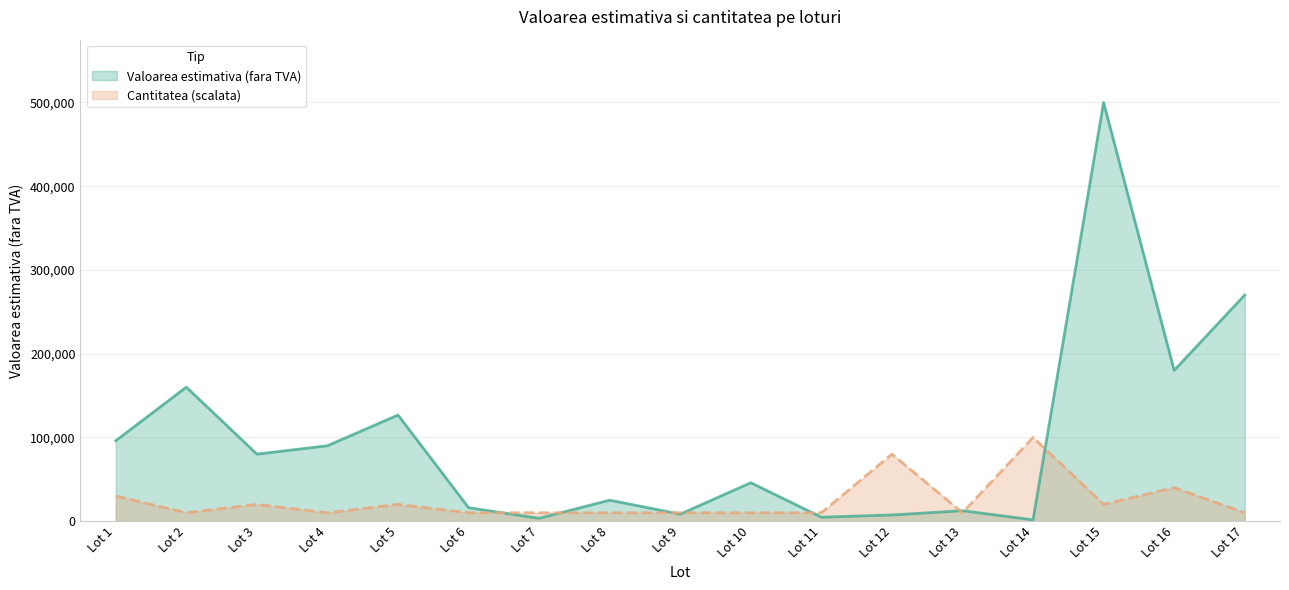

What is the sum of the Cantitatea values at Lot 14 and Lot 13?

110000.0